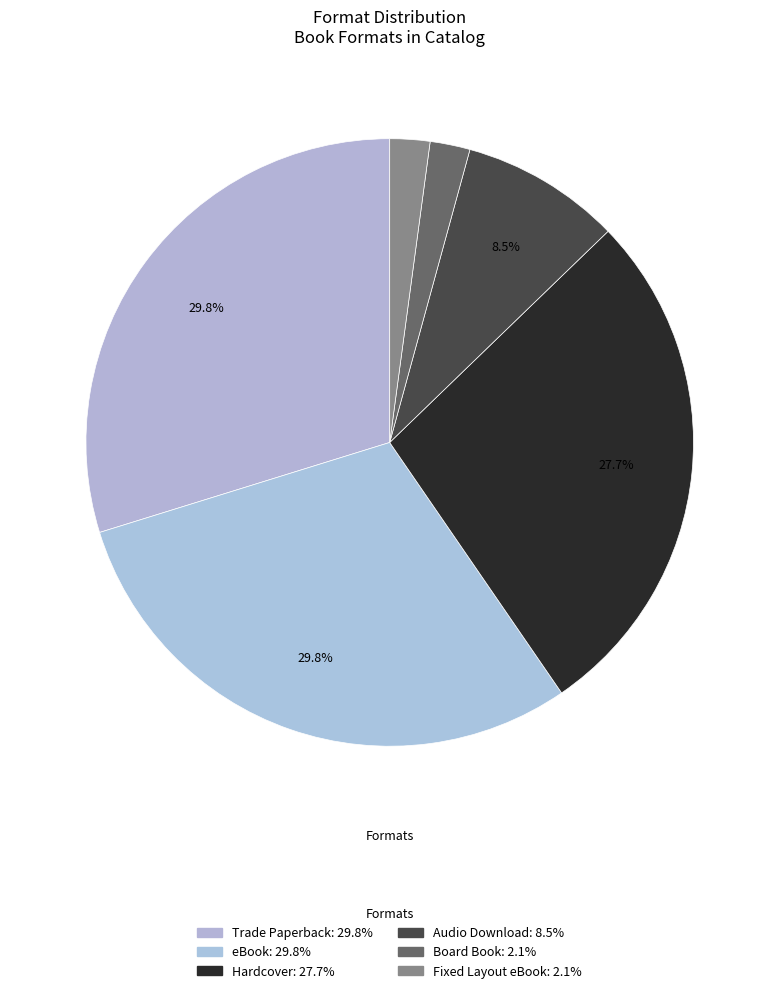

Rank the categories by value from highest to lowest.

Trade Paperback, eBook, Hardcover, Audio Download, Board Book, Fixed Layout eBook